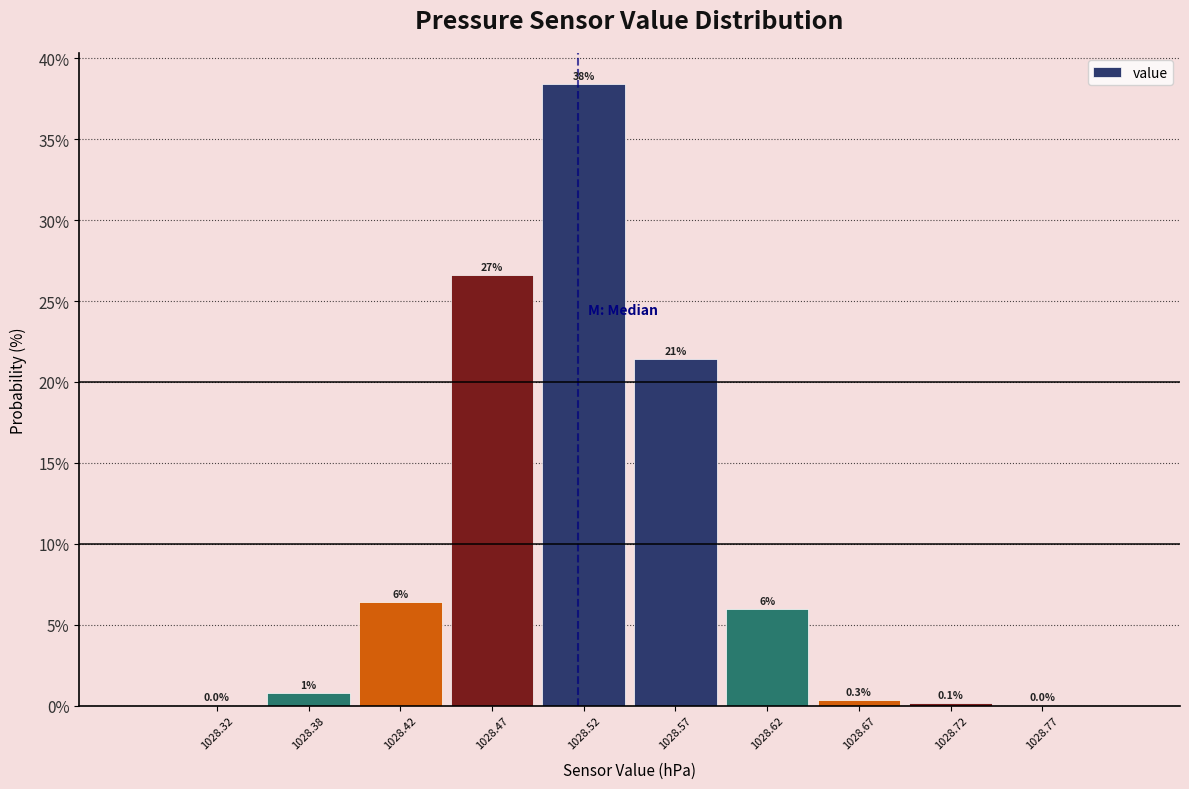

Over which range of the x-axis is the bar tallest?

1028.50 to 1028.55